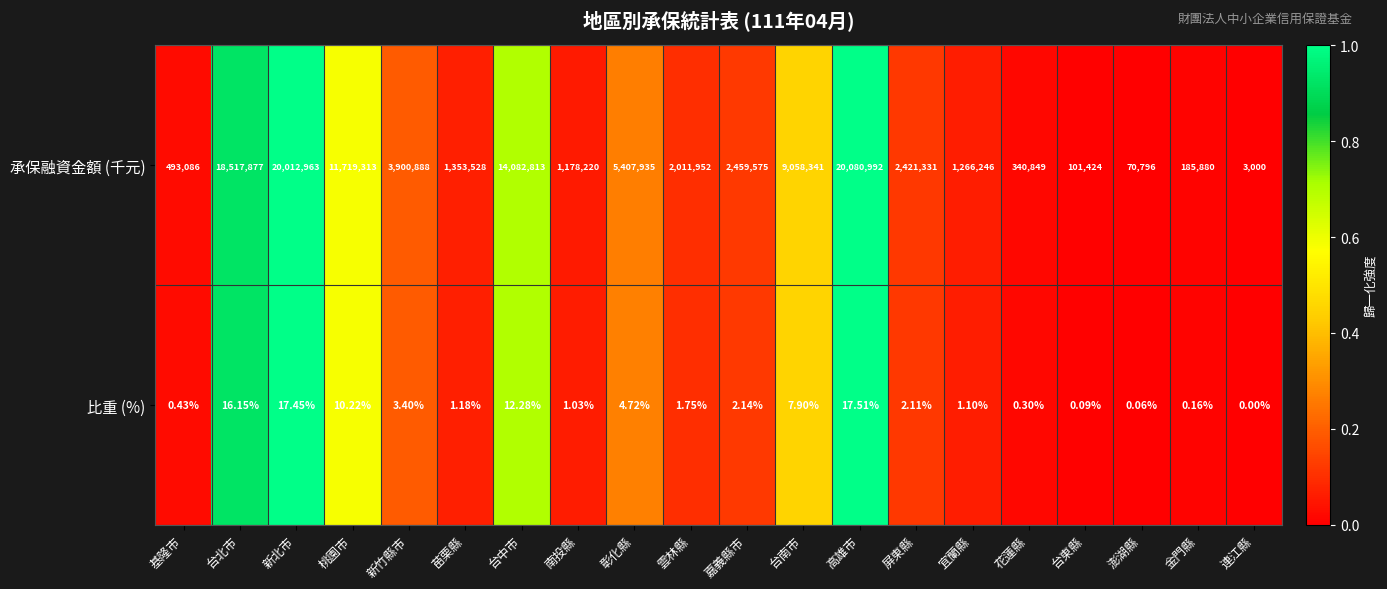

List the series in order of their peak value, lowest first.

比重 (%), 承保融資金額 (千元)